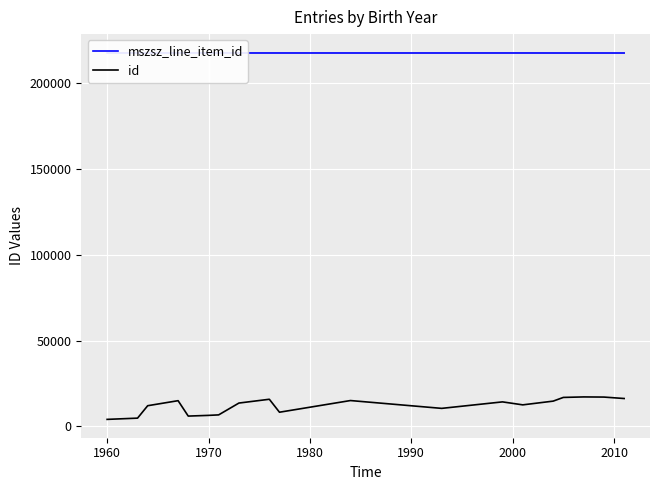

What is the lowest value of the mszsz_line_item_id series?

217548.0